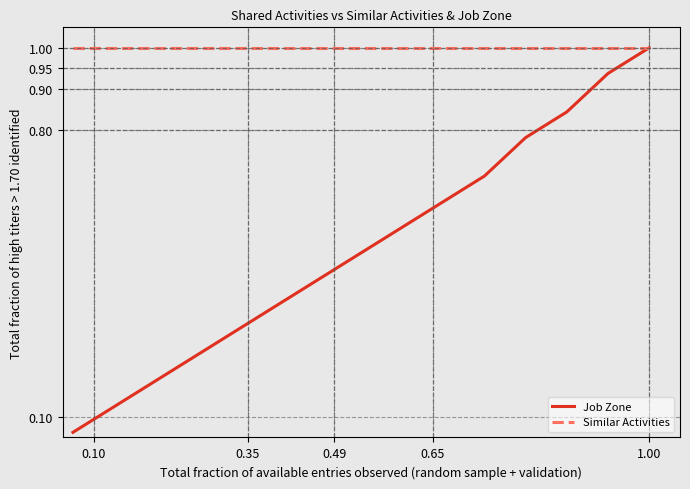

What is the sum of all Job Zone values?

7.7